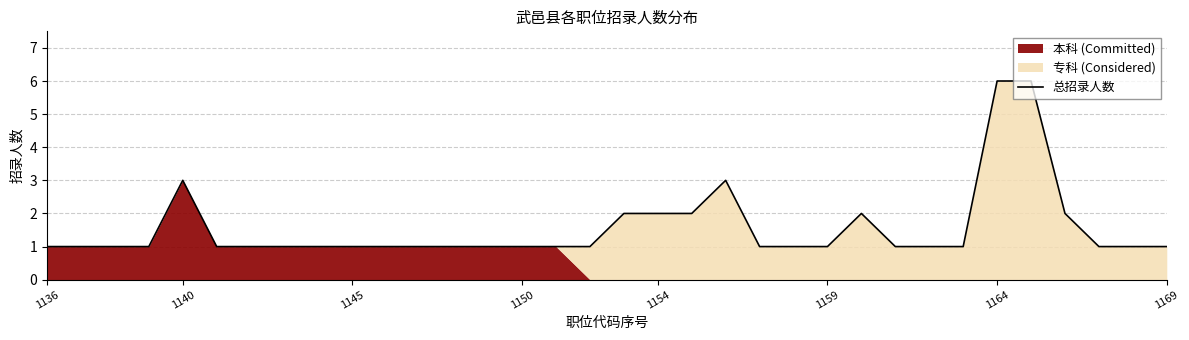

True or false: there are more than 1 points higher than both neighbors.

True